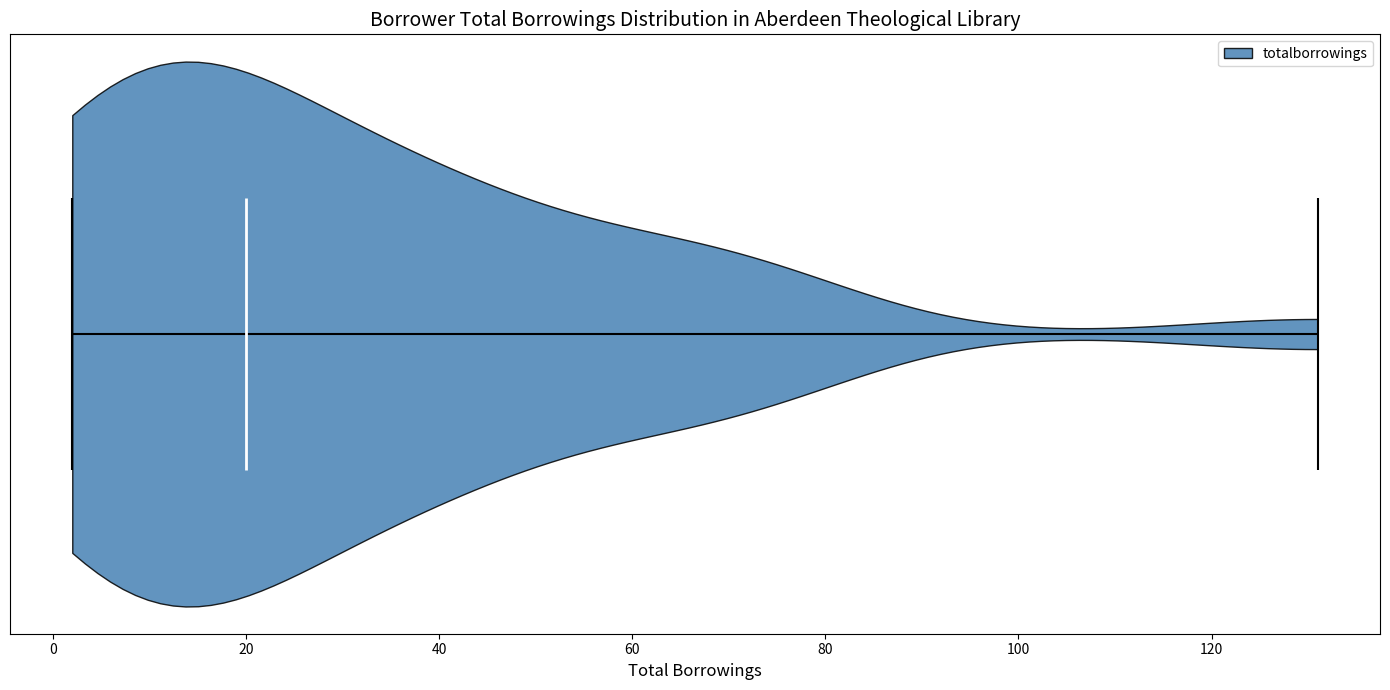

Where does the median line of the violin sit on the x-axis? The values are not printed on the chart, so give them approximately, as read against the axis.

20